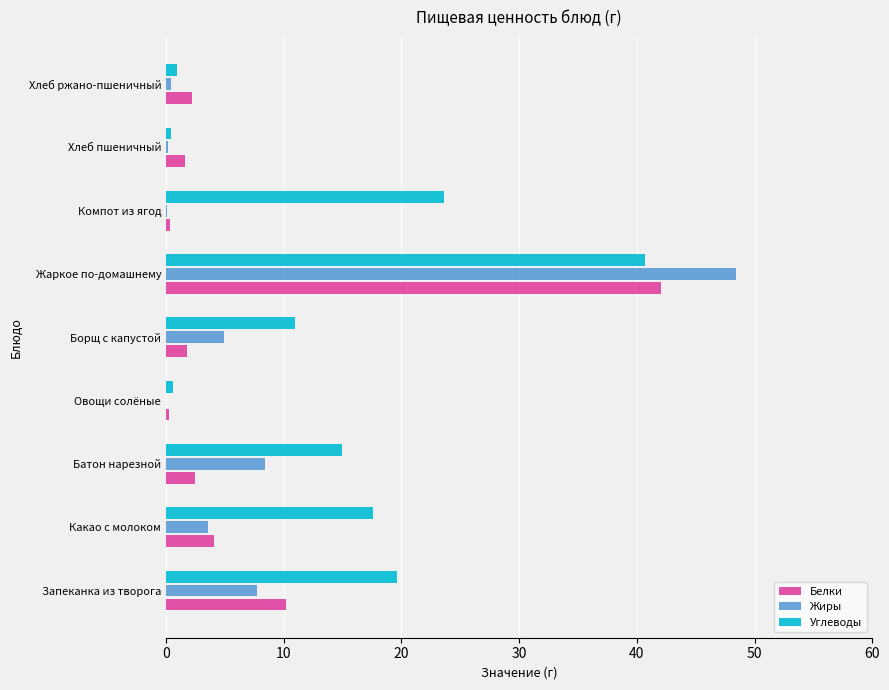

What is the sum of all Углеводы values?

129.3